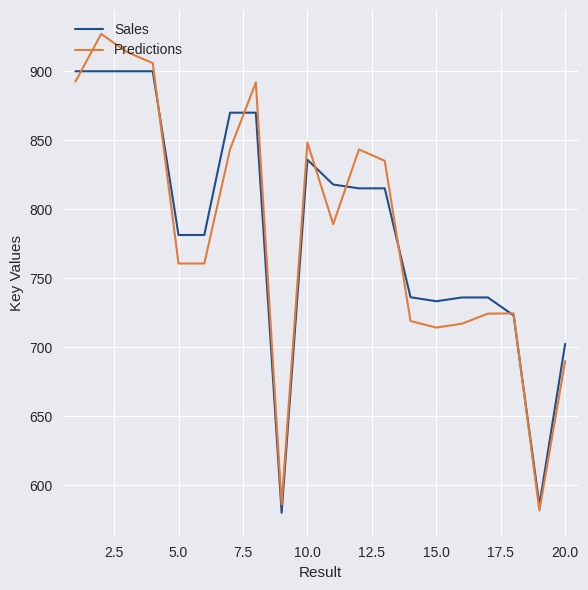

List the series in order of their peak value, highest first.

Predictions, Sales